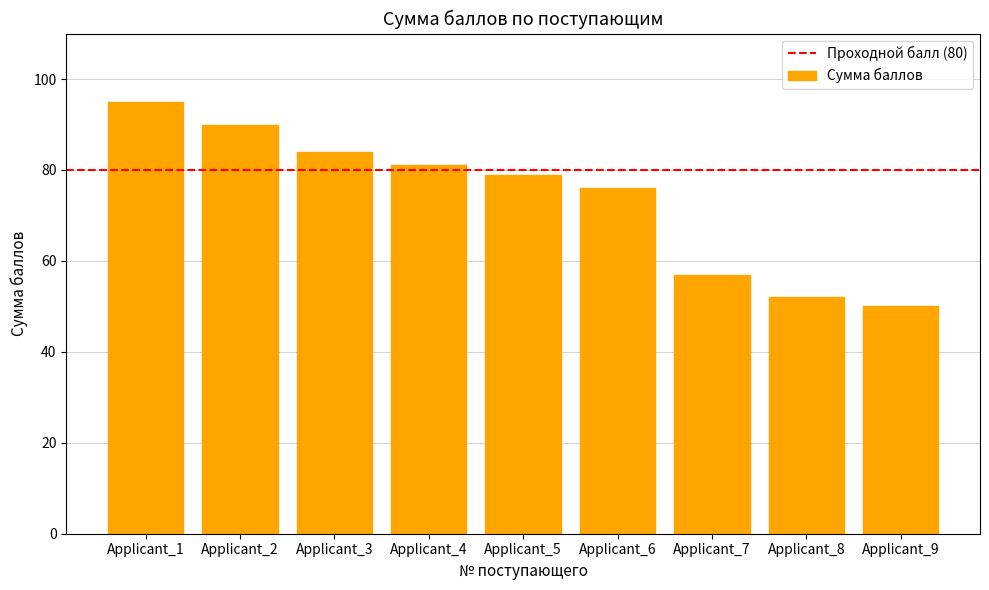

Rank the categories by value from highest to lowest.

Applicant_1, Applicant_2, Applicant_3, Applicant_4, Applicant_5, Applicant_6, Applicant_7, Applicant_8, Applicant_9